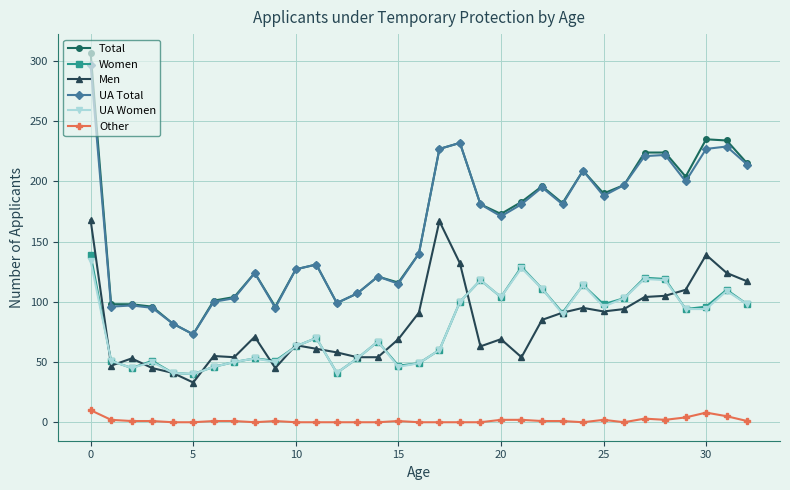

What is the highest value of the Other series?

10